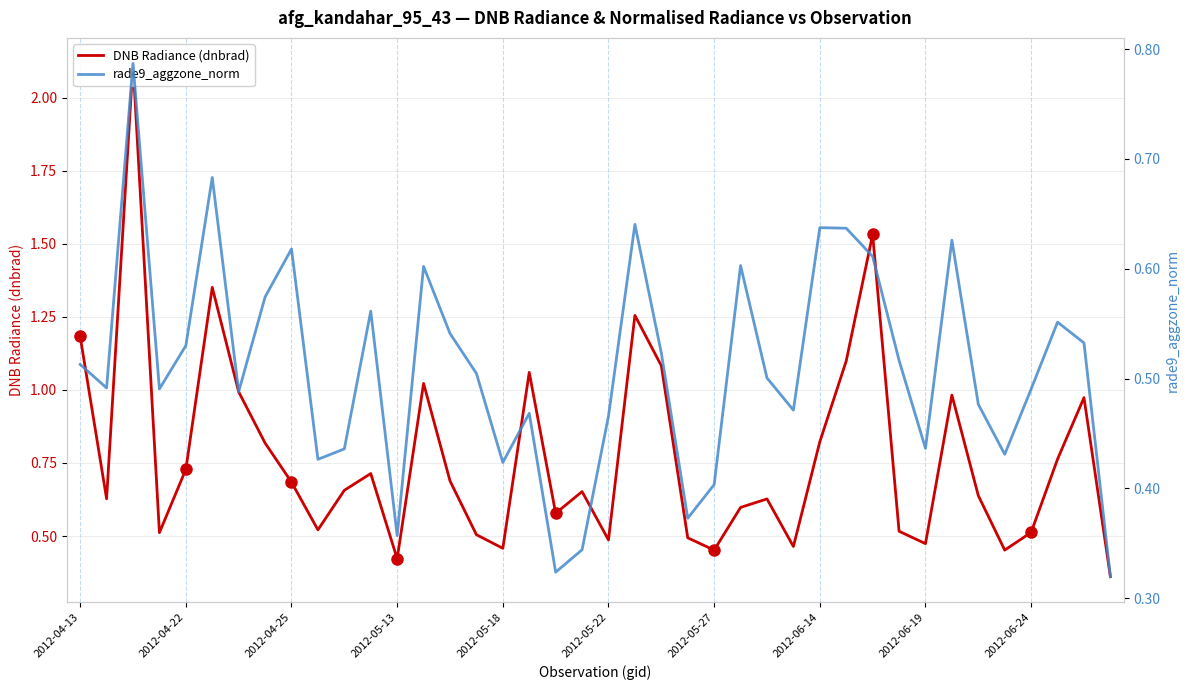

After their last crossing, which series has the higher values: rade9_aggzone_norm or DNB Radiance (dnbrad)?

DNB Radiance (dnbrad)